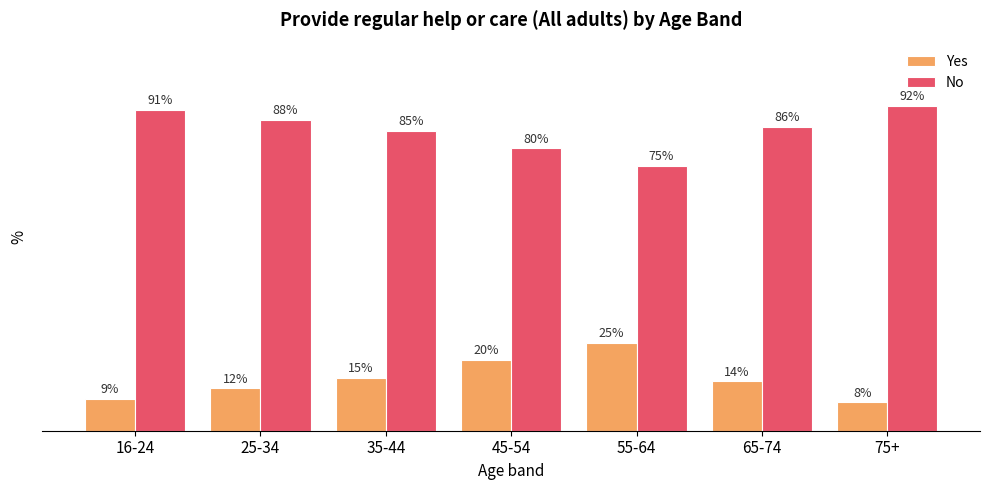

Where is Yes nearest to the value 16?

35-44